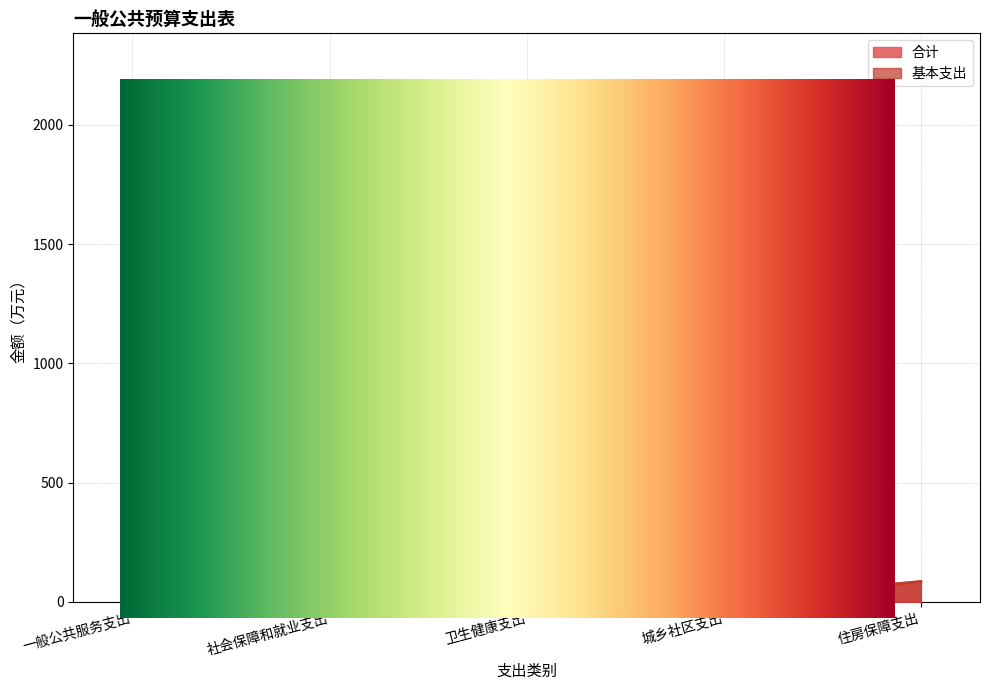

What is the difference between the 合计 values at 一般公共服务支出 and 城乡社区支出?

2062.6